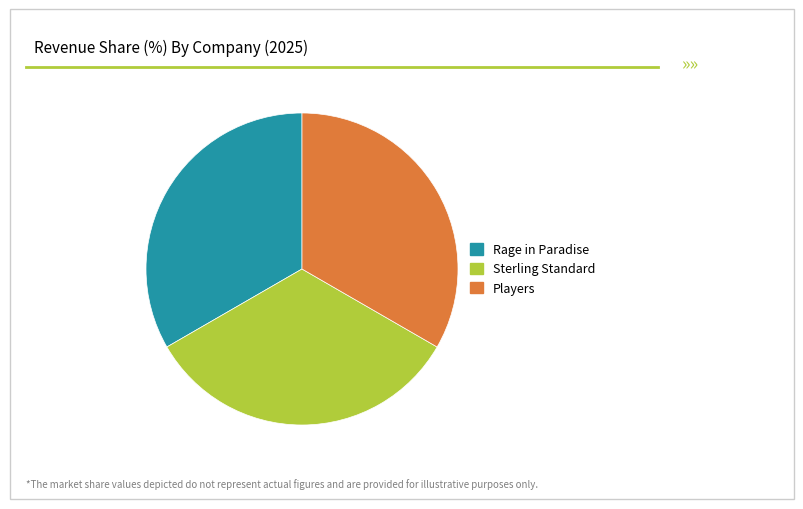

Do Players and Rage in Paradise together represent more than half of the pie?

Yes